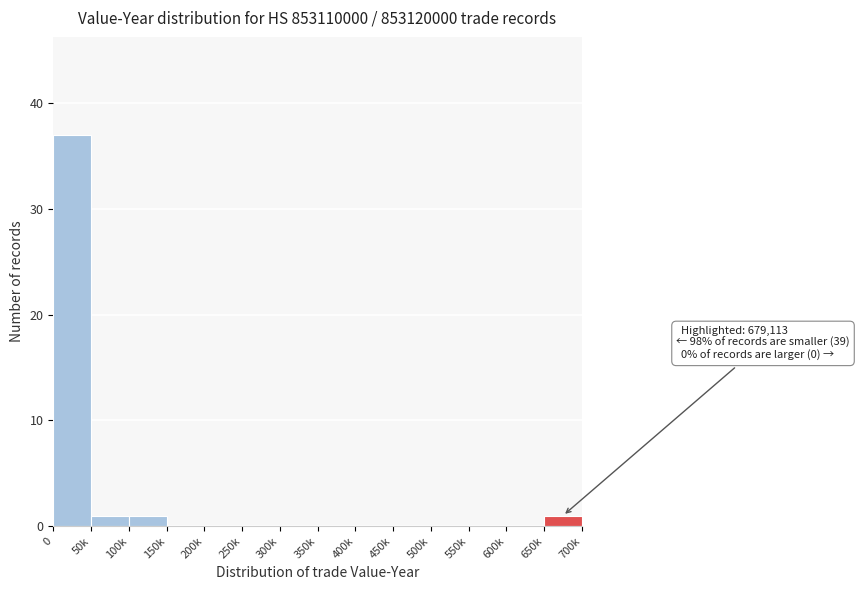

Reading left to right, transcribe all the data shown in this chart.

0=37	50k=1	100k=1	150k=0	200k=0	250k=0	300k=0	350k=0	400k=0	450k=0	500k=0	550k=0	600k=0	650k=1